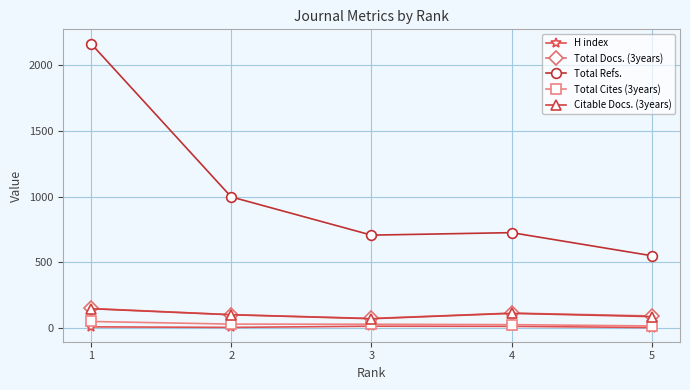

How many categories are shown in the chart?

5